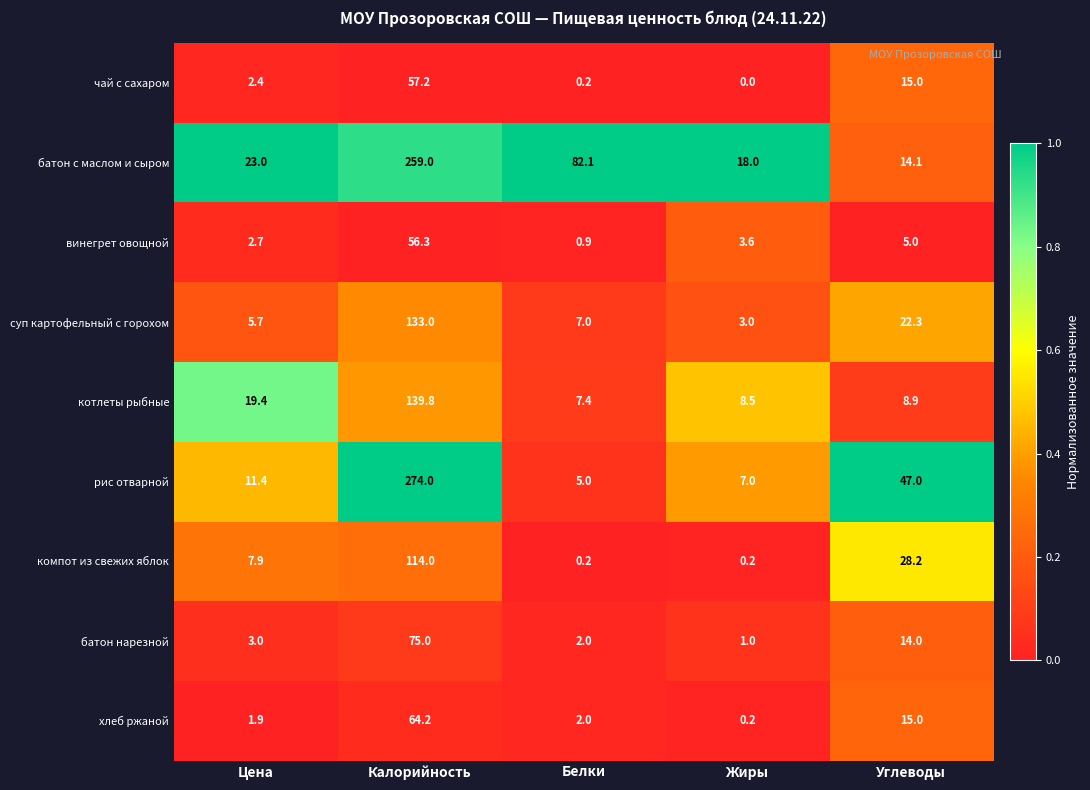

List the labels in order of винегрет овощной value, smallest first.

Белки, Цена, Жиры, Углеводы, Калорийность